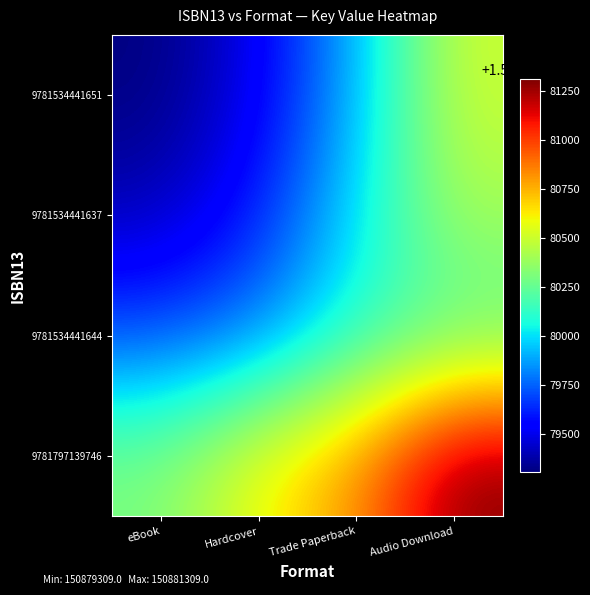

Which series has the largest total across all categories?

9781797139746